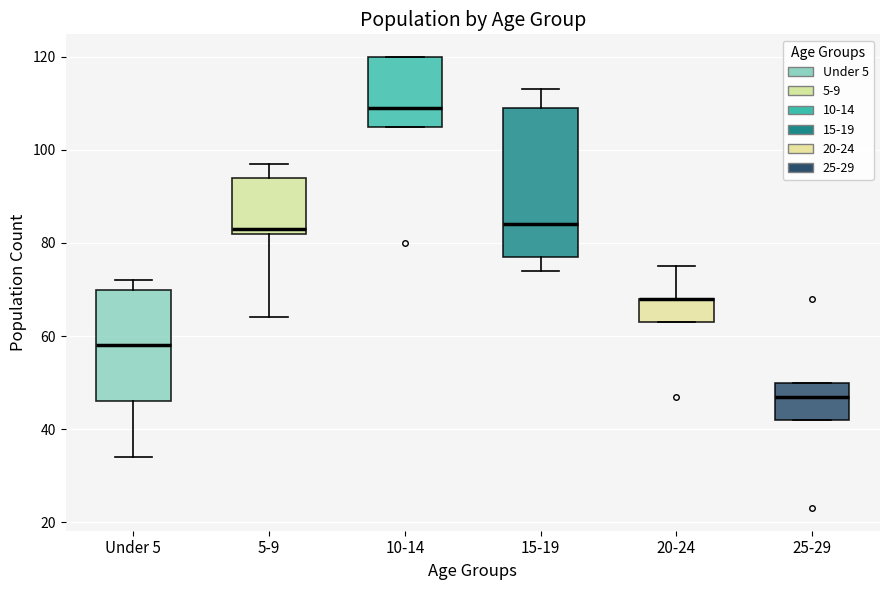

Which box is the tallest, from its lower edge to its upper edge?

15-19